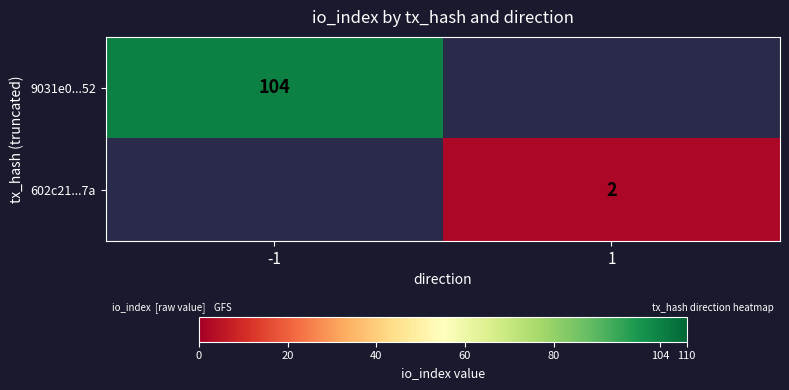

Is it true that 602c21...7a equals 2 at 1?

True